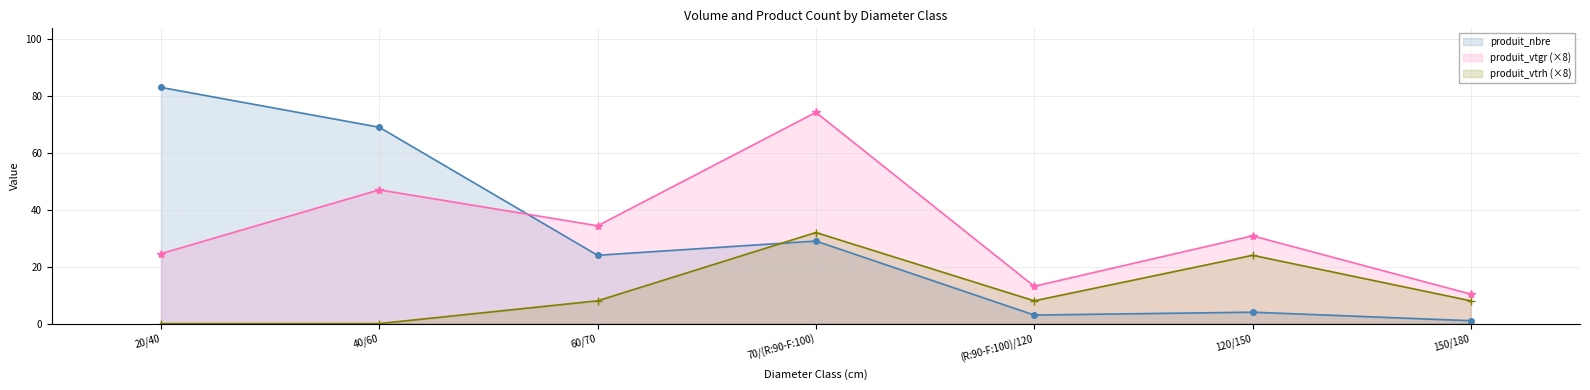

What is the difference between the highest and lowest values at 60/70?

26.4